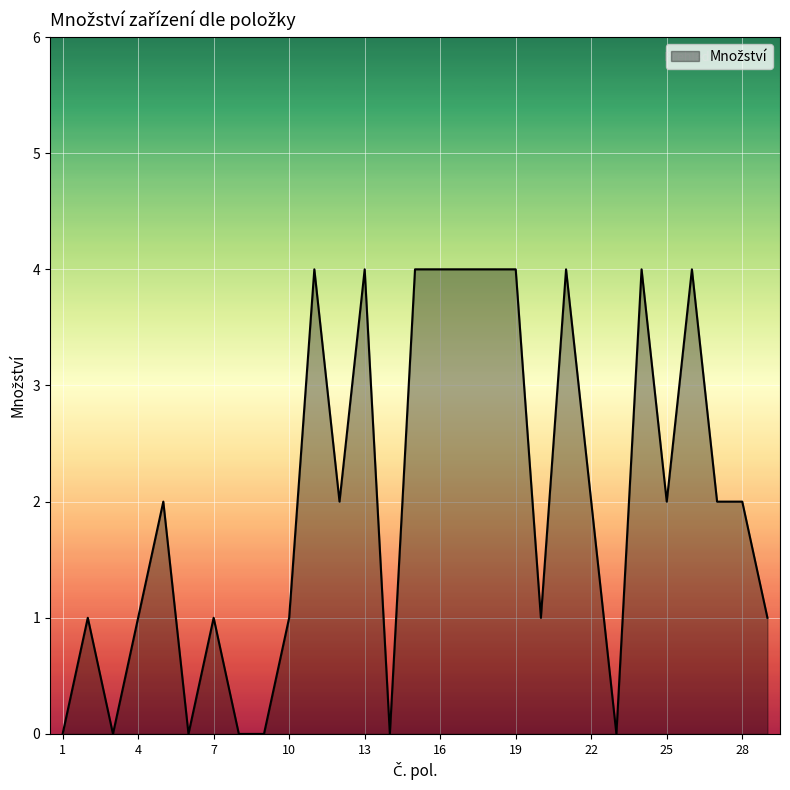

What is the difference between the maximum and minimum values?

4